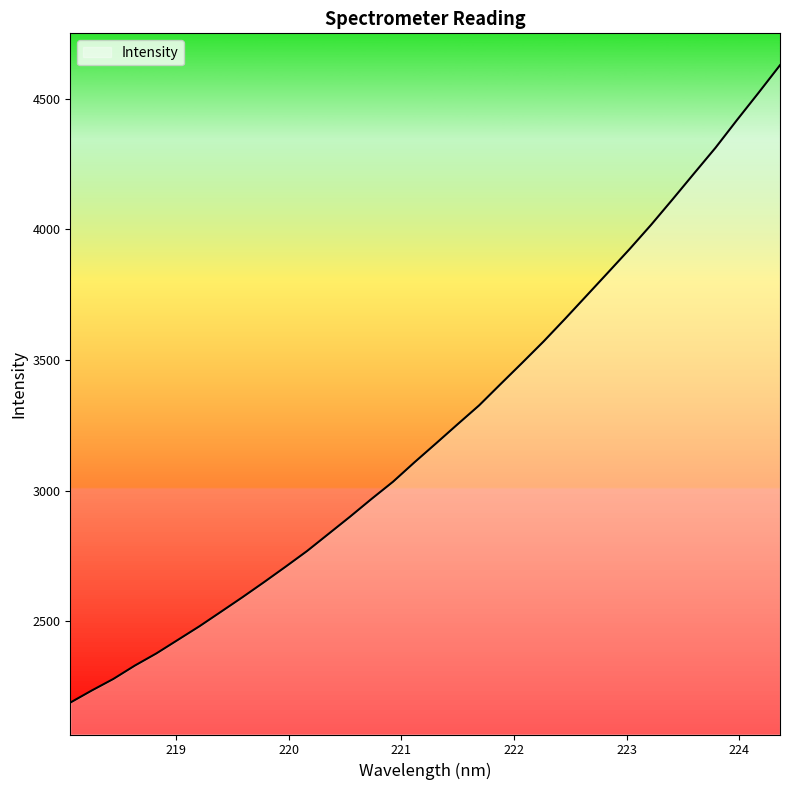

What is the maximum value shown in the chart?

4628.4